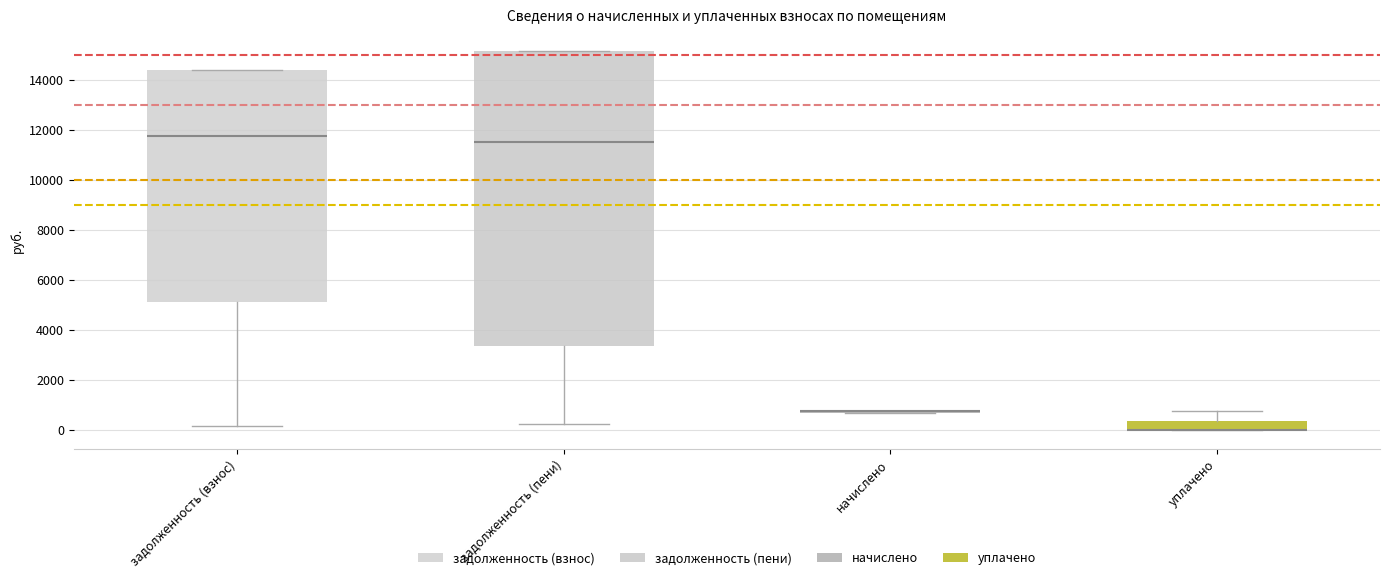

Comparing the boxes themselves (not the whiskers), which one is the tallest?

задолженность (пени)